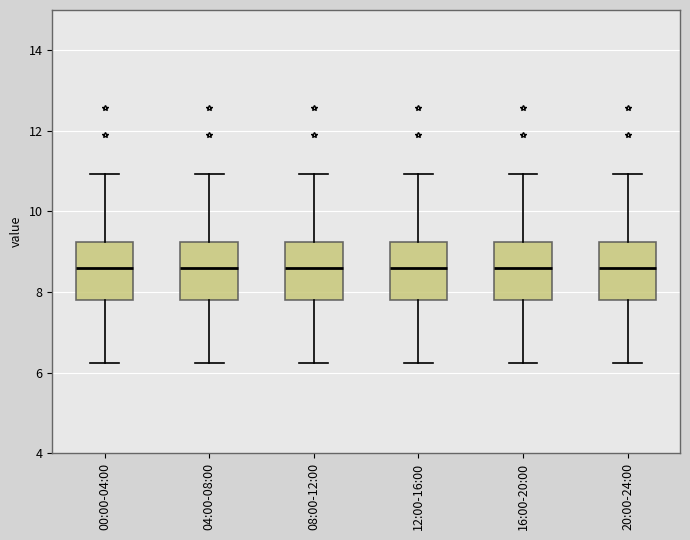

Where does the median line of the box for 20:00-24:00 sit on the y-axis? The values are not printed on the chart, so give them approximately, as read against the axis.

8.6